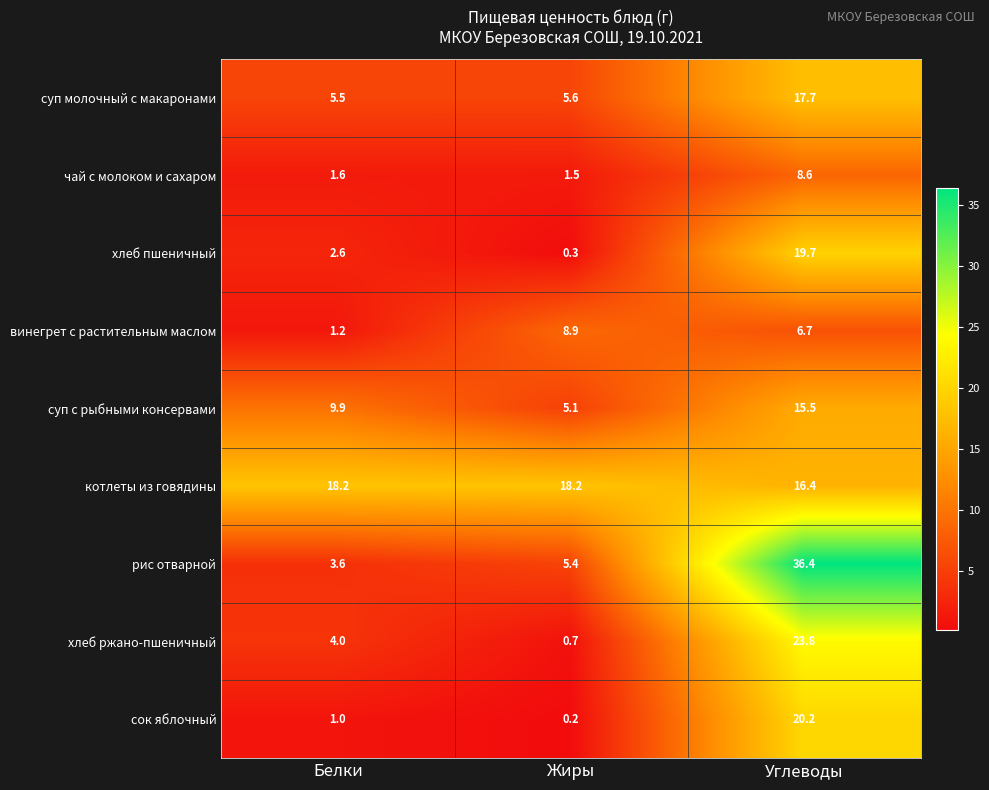

The рис отварной series shows 5.4 at Жиры. True or false?

True